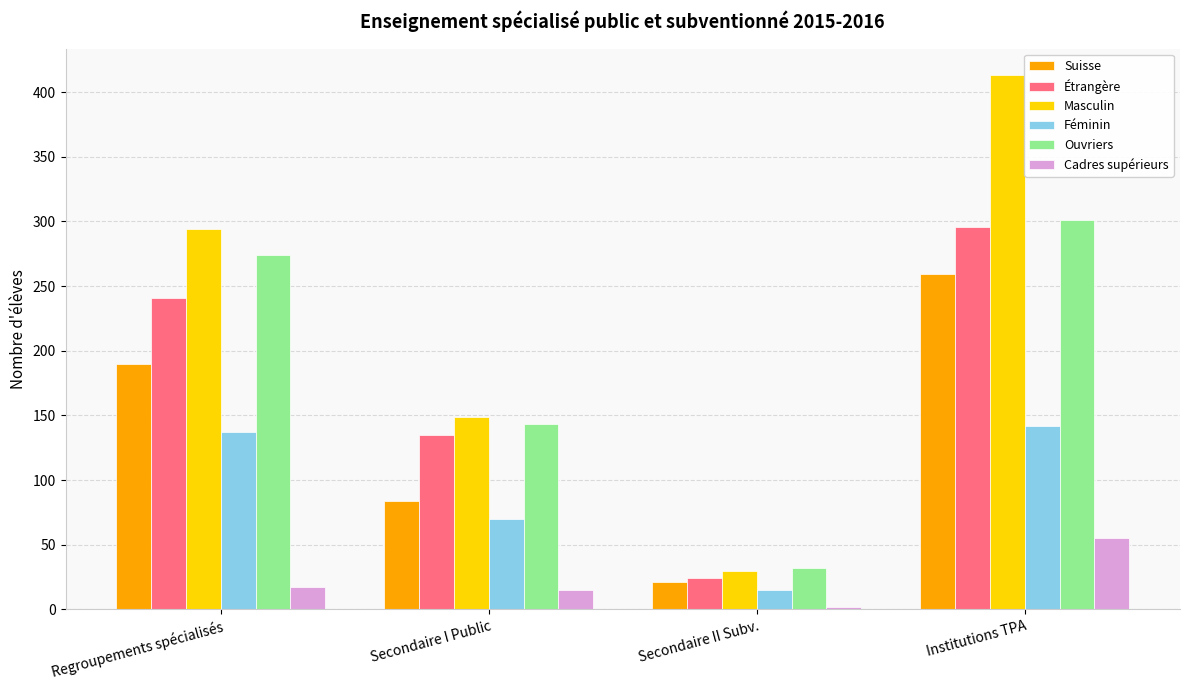

What is the difference between the maximum and minimum values in the Cadres supérieurs series?

53